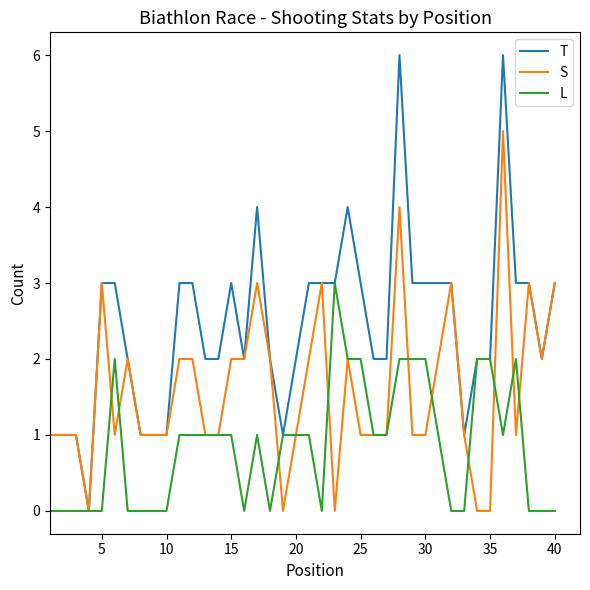

How many lines are shown in the chart?

3